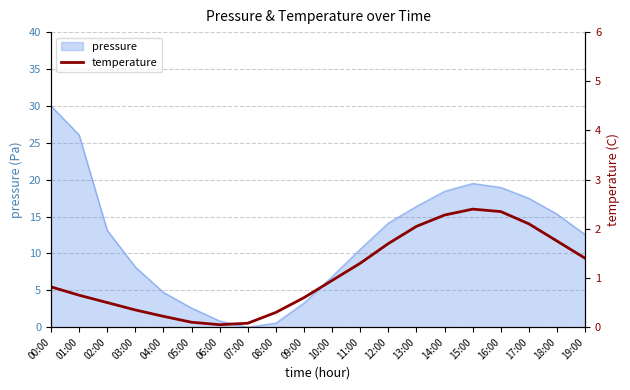

Between 12:00 and 18:00, which is larger?

18:00